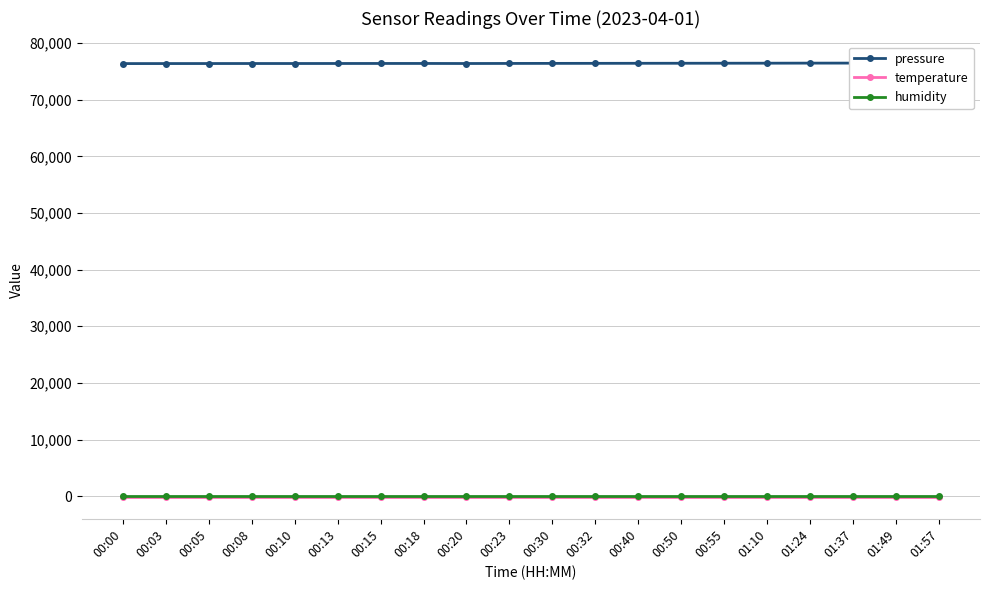

What is the difference between the maximum and second lowest values in the pressure series?

88.3